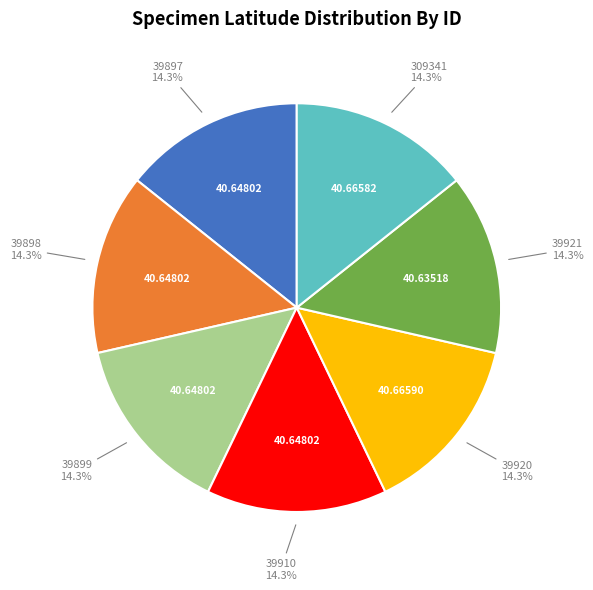

To the nearest percent, what percentage of the pie is 39910?

14%